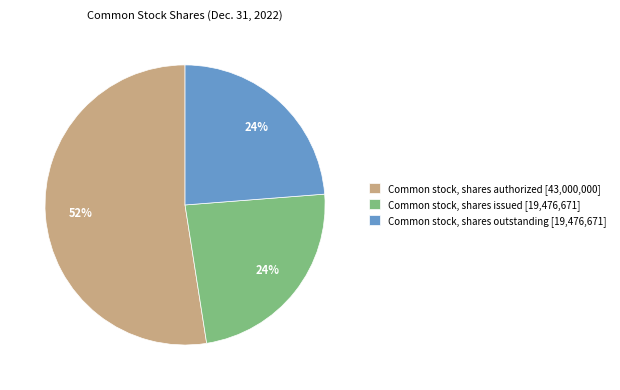

How many segments does this pie chart have?

3